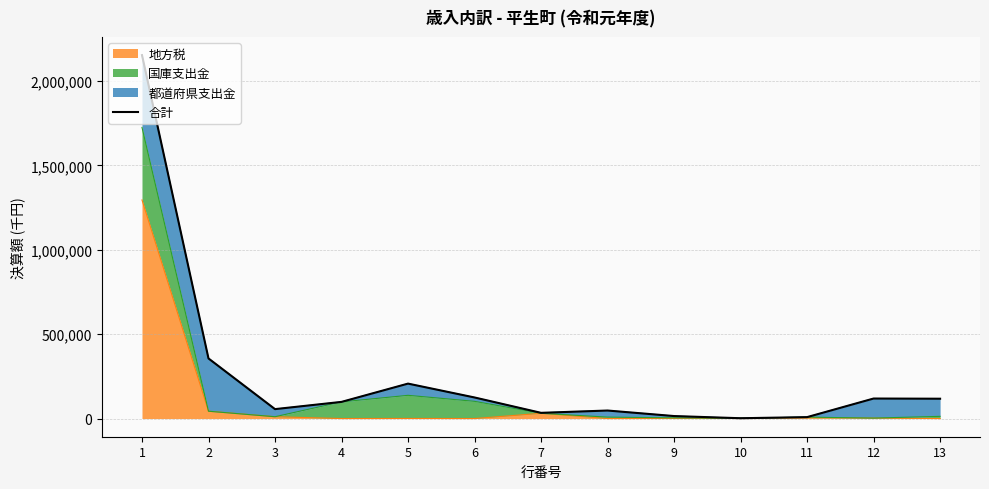

Where is the data nearest to the value 1077677?

2